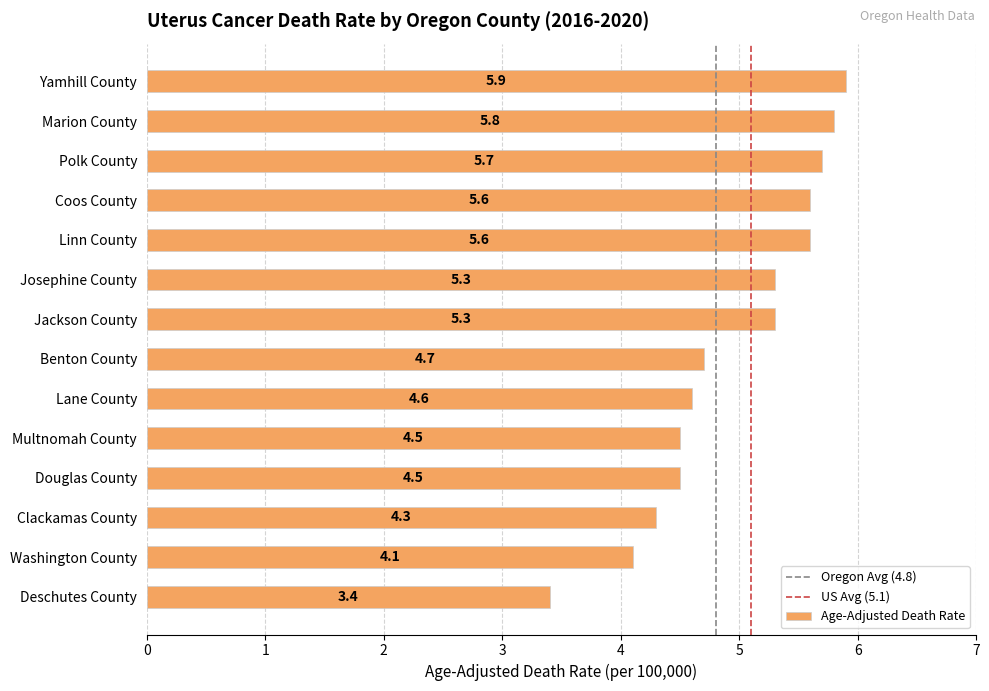

What is the label of the 11th bar from the bottom?

Coos County